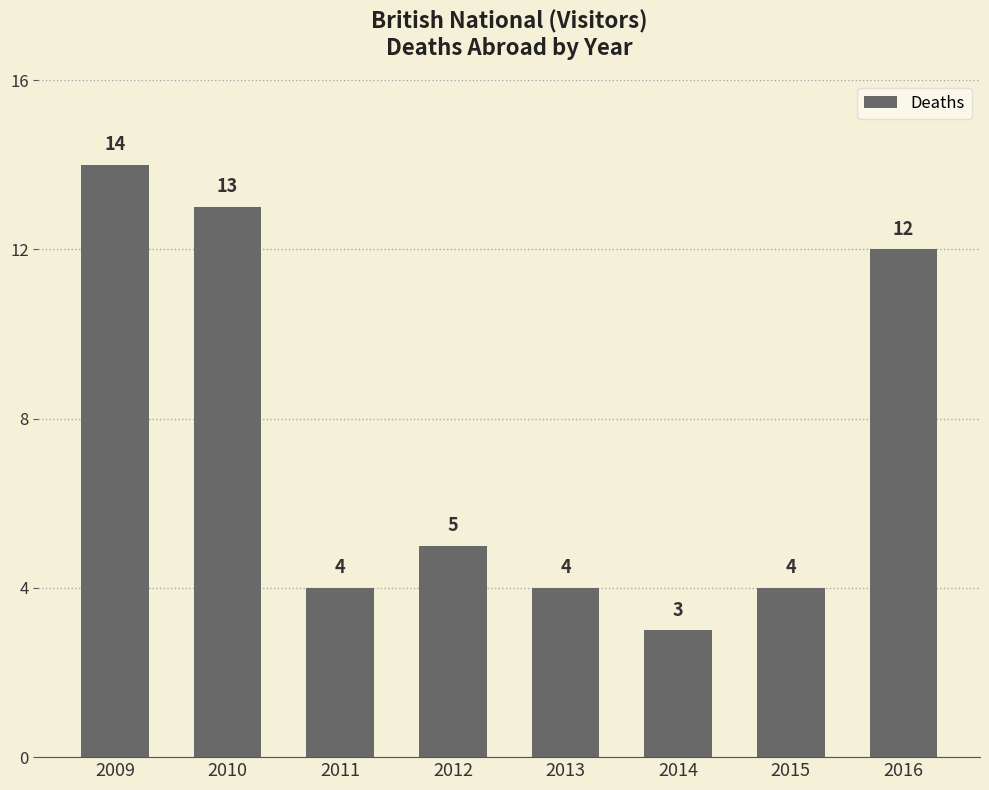

At which label does the data first exceed 5?

2009